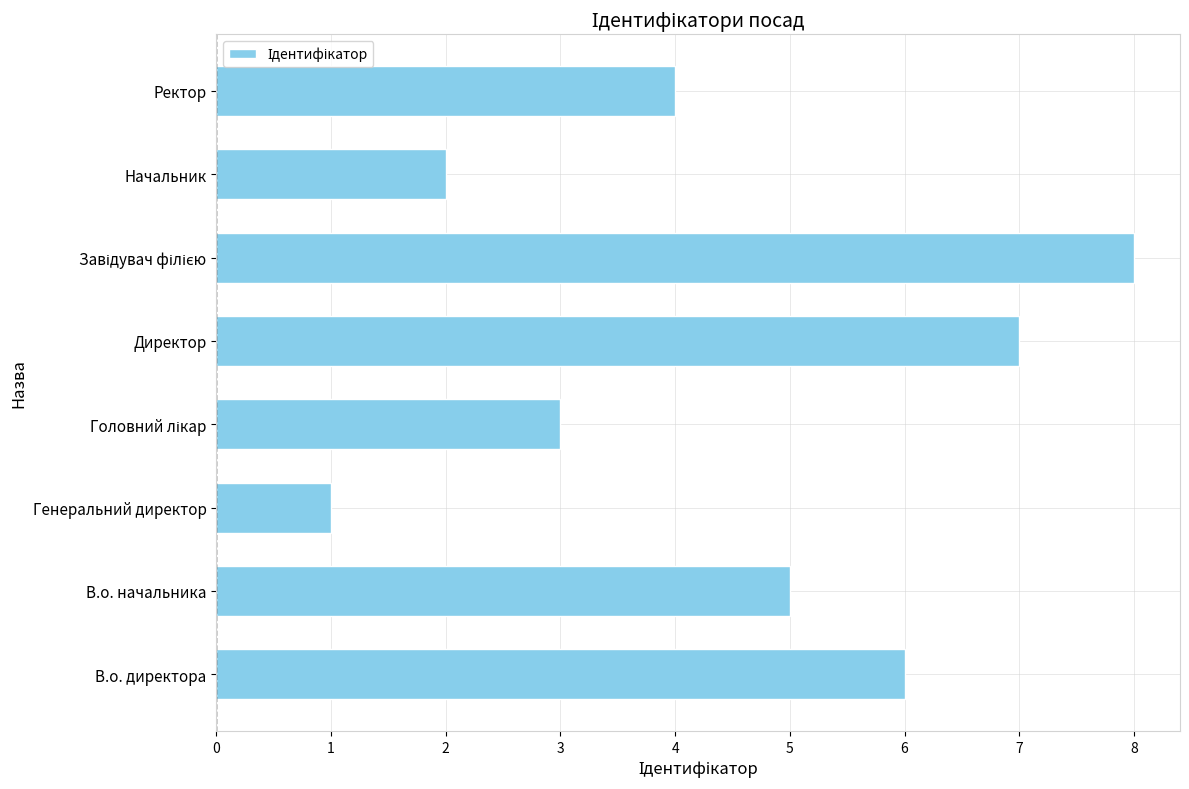

True or false: the data shows 5 at В.о. начальника.

True